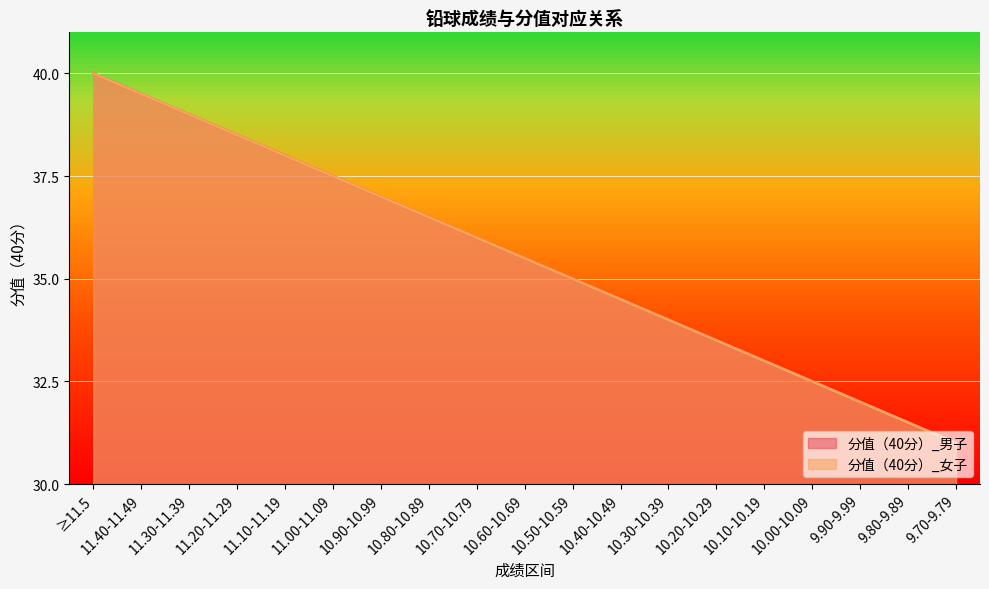

What is the label of the 17th point from the right?

11.30-11.39